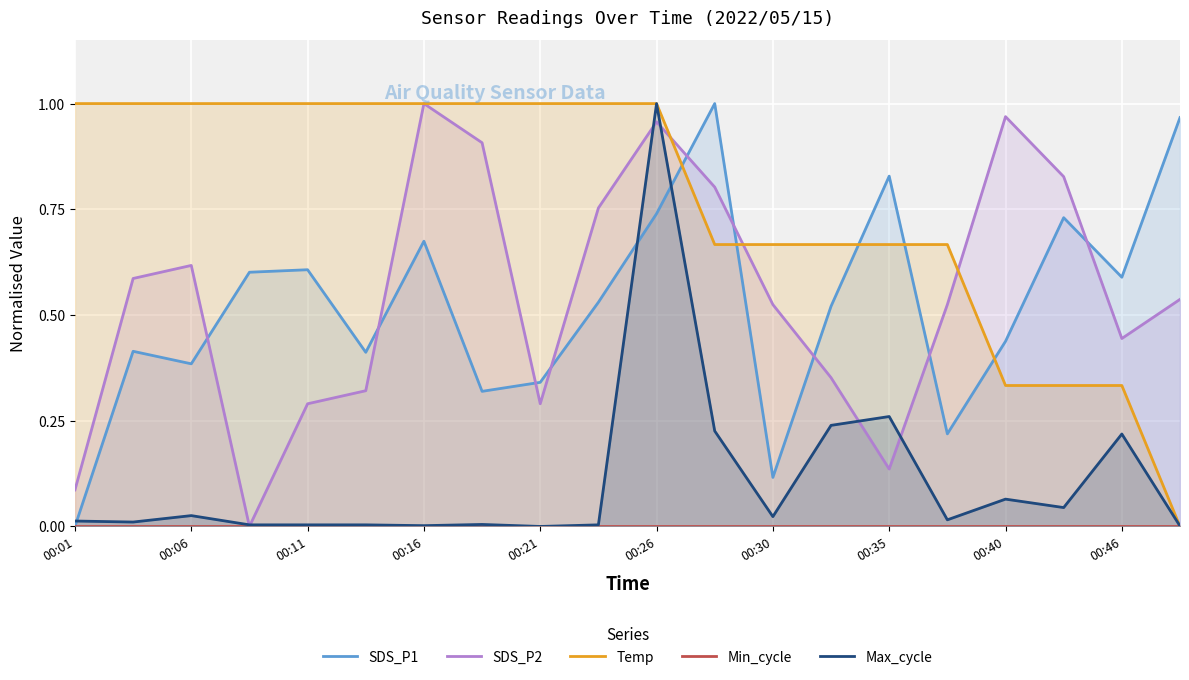

True or false: Min_cycle has a value of 0.0 at 17.

True